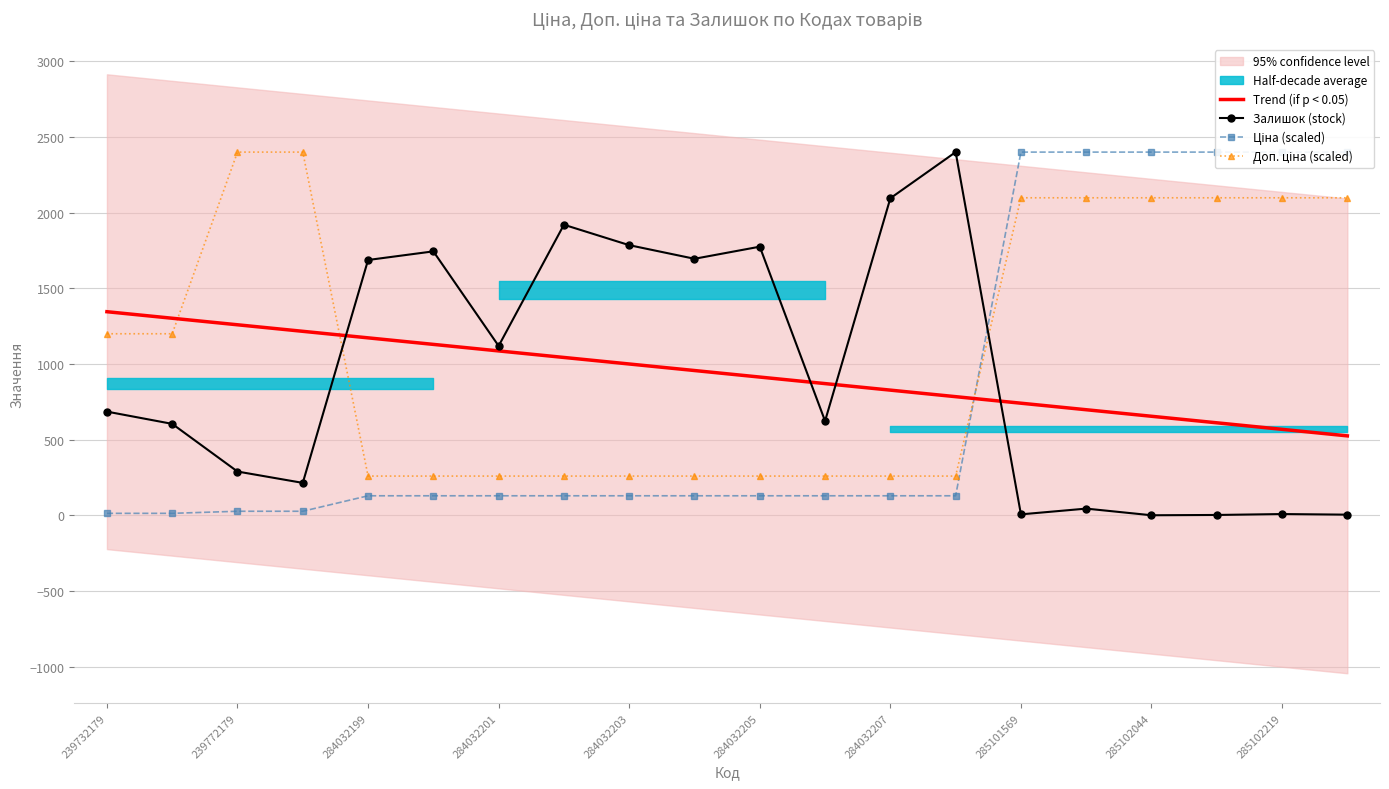

What is the highest value of the Залишок (stock) series?

2401.0